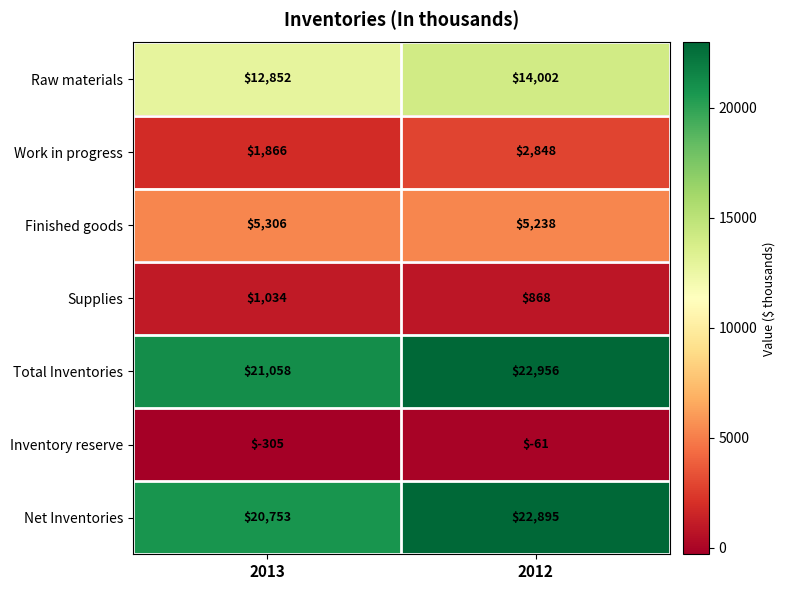

How many data points in Raw materials are less than 14002?

1